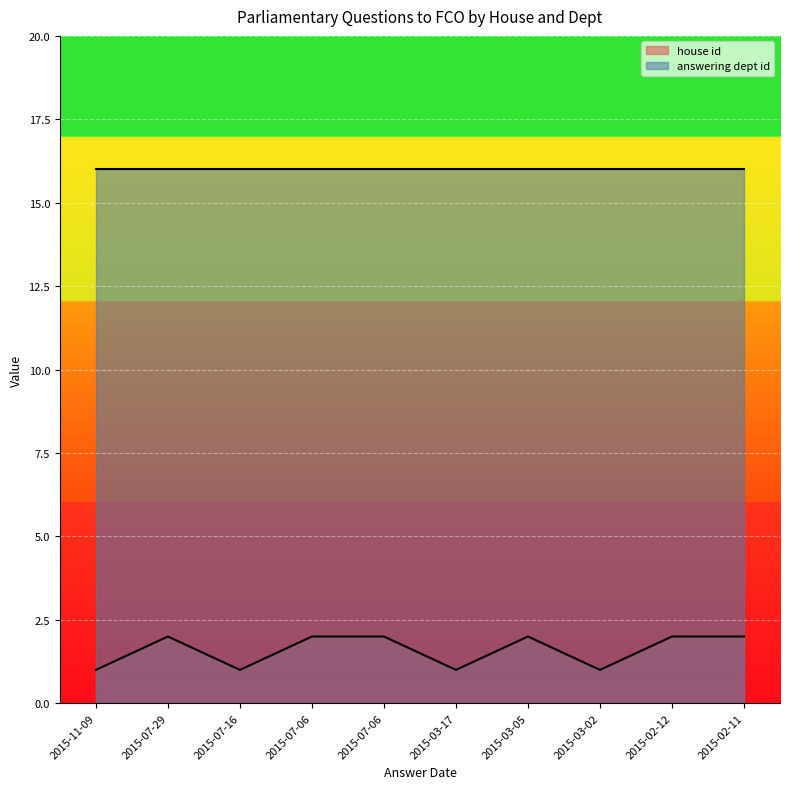

Does the chart display data point markers on the line(s)?

No